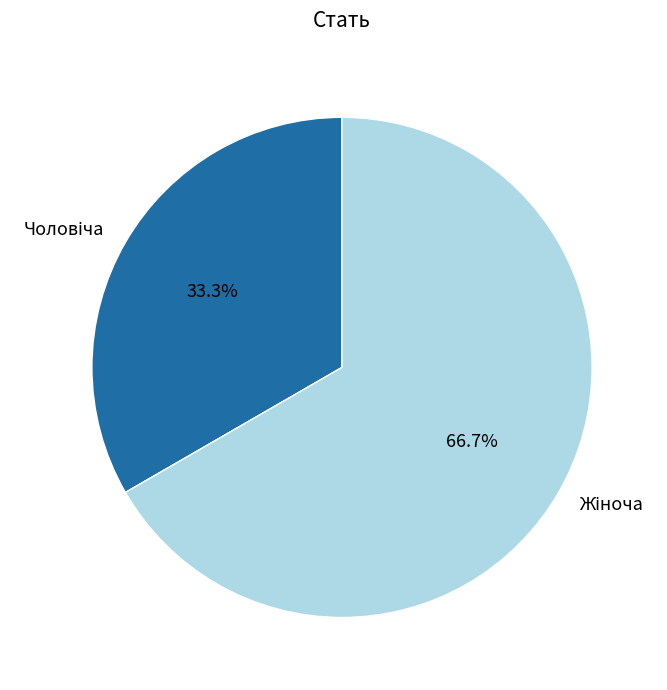

How many segments does this pie chart have?

2